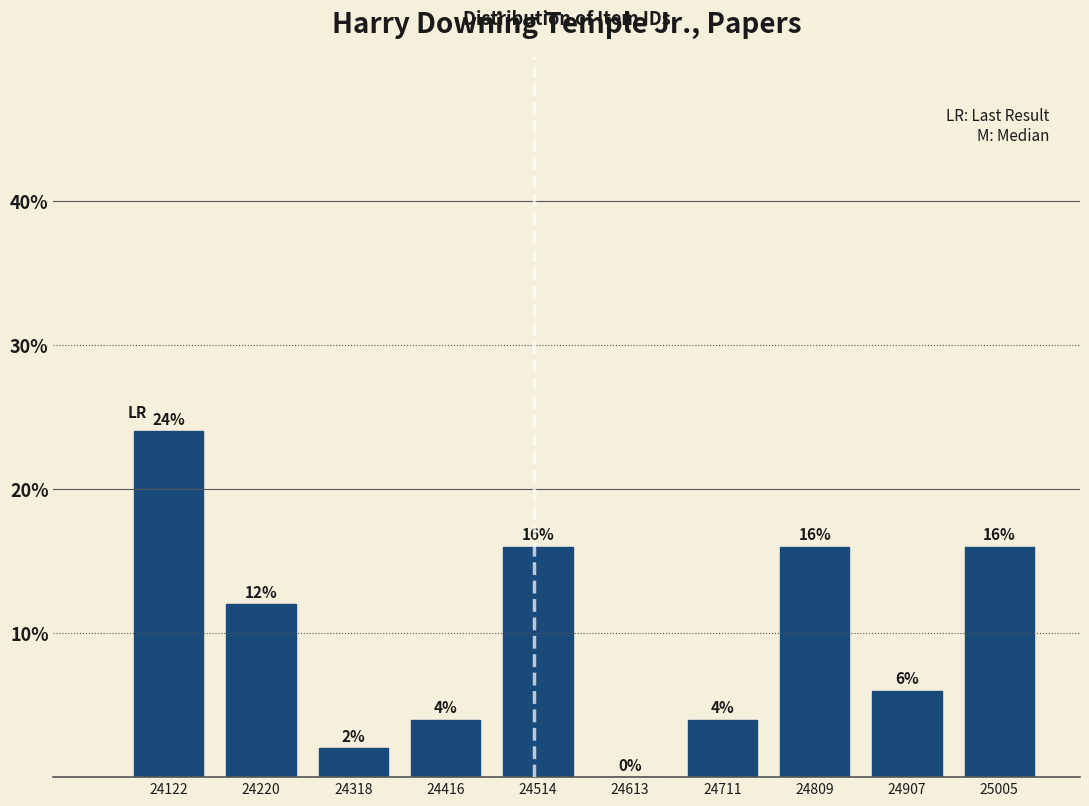

Which range on the x-axis has the tallest bar?

24070 to 24170